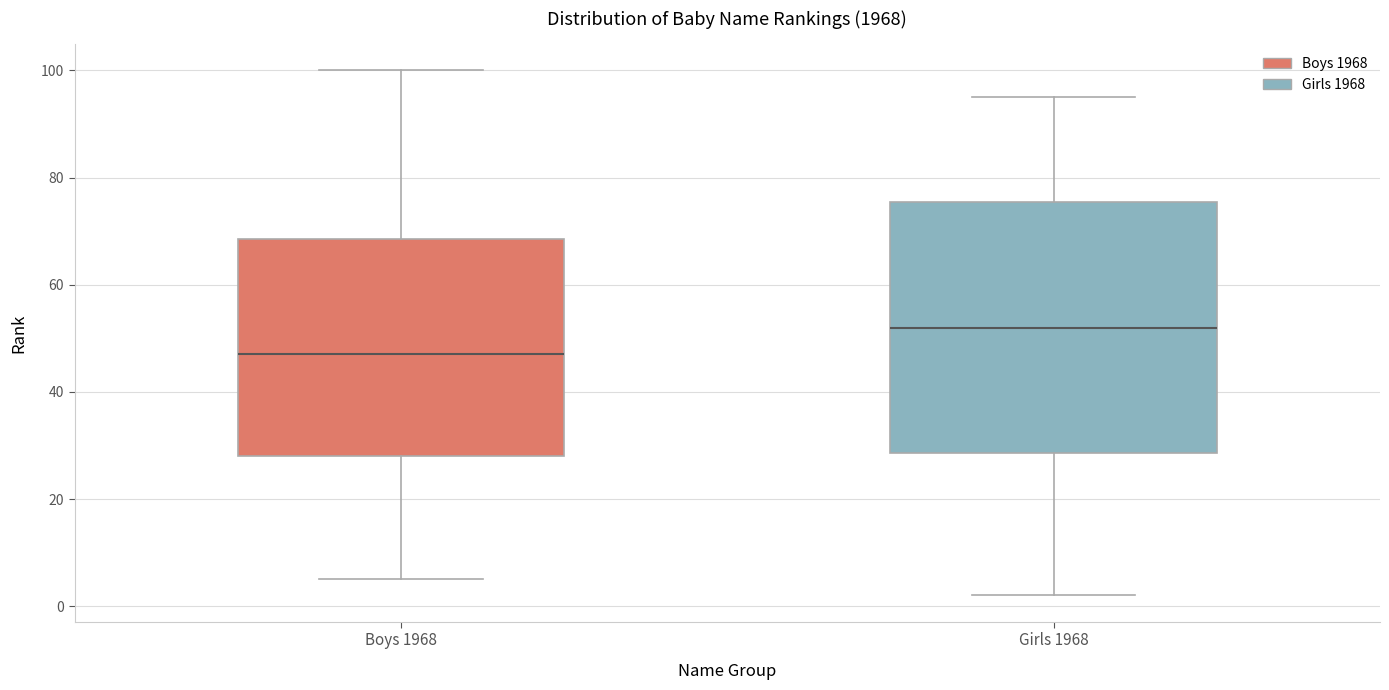

Where does the median line of the box for Girls 1968 sit on the y-axis? The values are not printed on the chart, so give them approximately, as read against the axis.

52